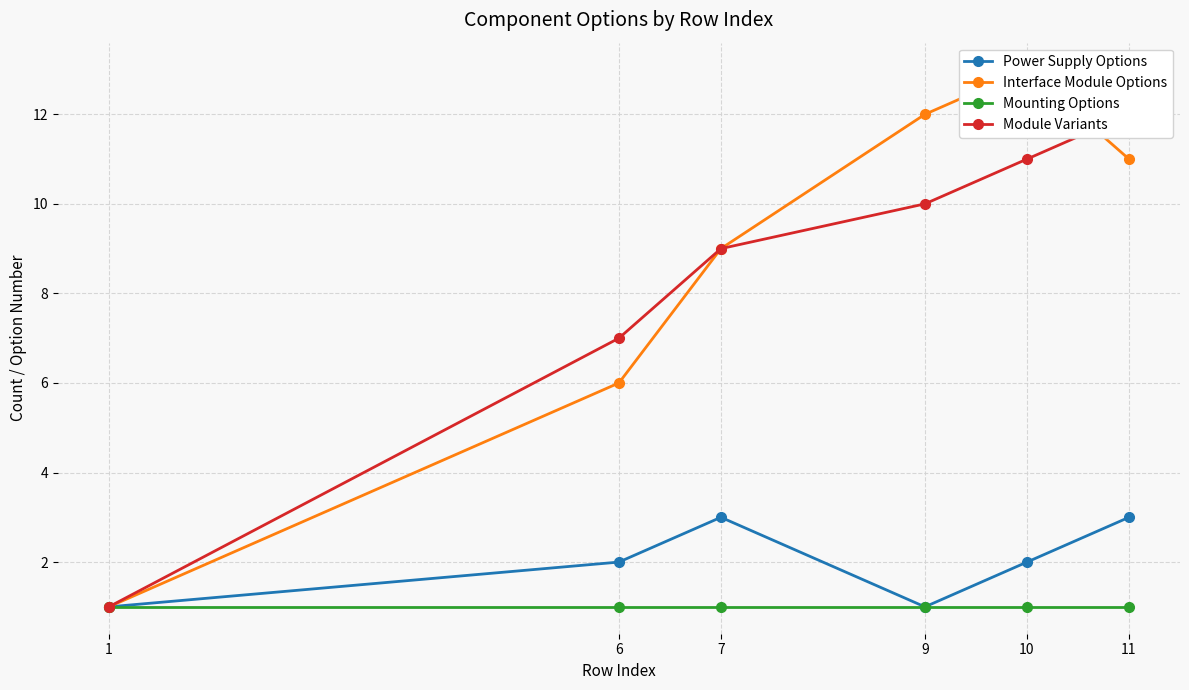

Reading left to right, transcribe all the data shown in this chart.

Power Supply Options: 1=1	6=2	7=3	9=1	10=2	11=3
Interface Module Options: 1=1	6=6	7=9	9=12	10=13	11=11
Mounting Options: 1=1	6=1	7=1	9=1	10=1	11=1
Module Variants: 1=1	6=7	7=9	9=10	10=11	11=12